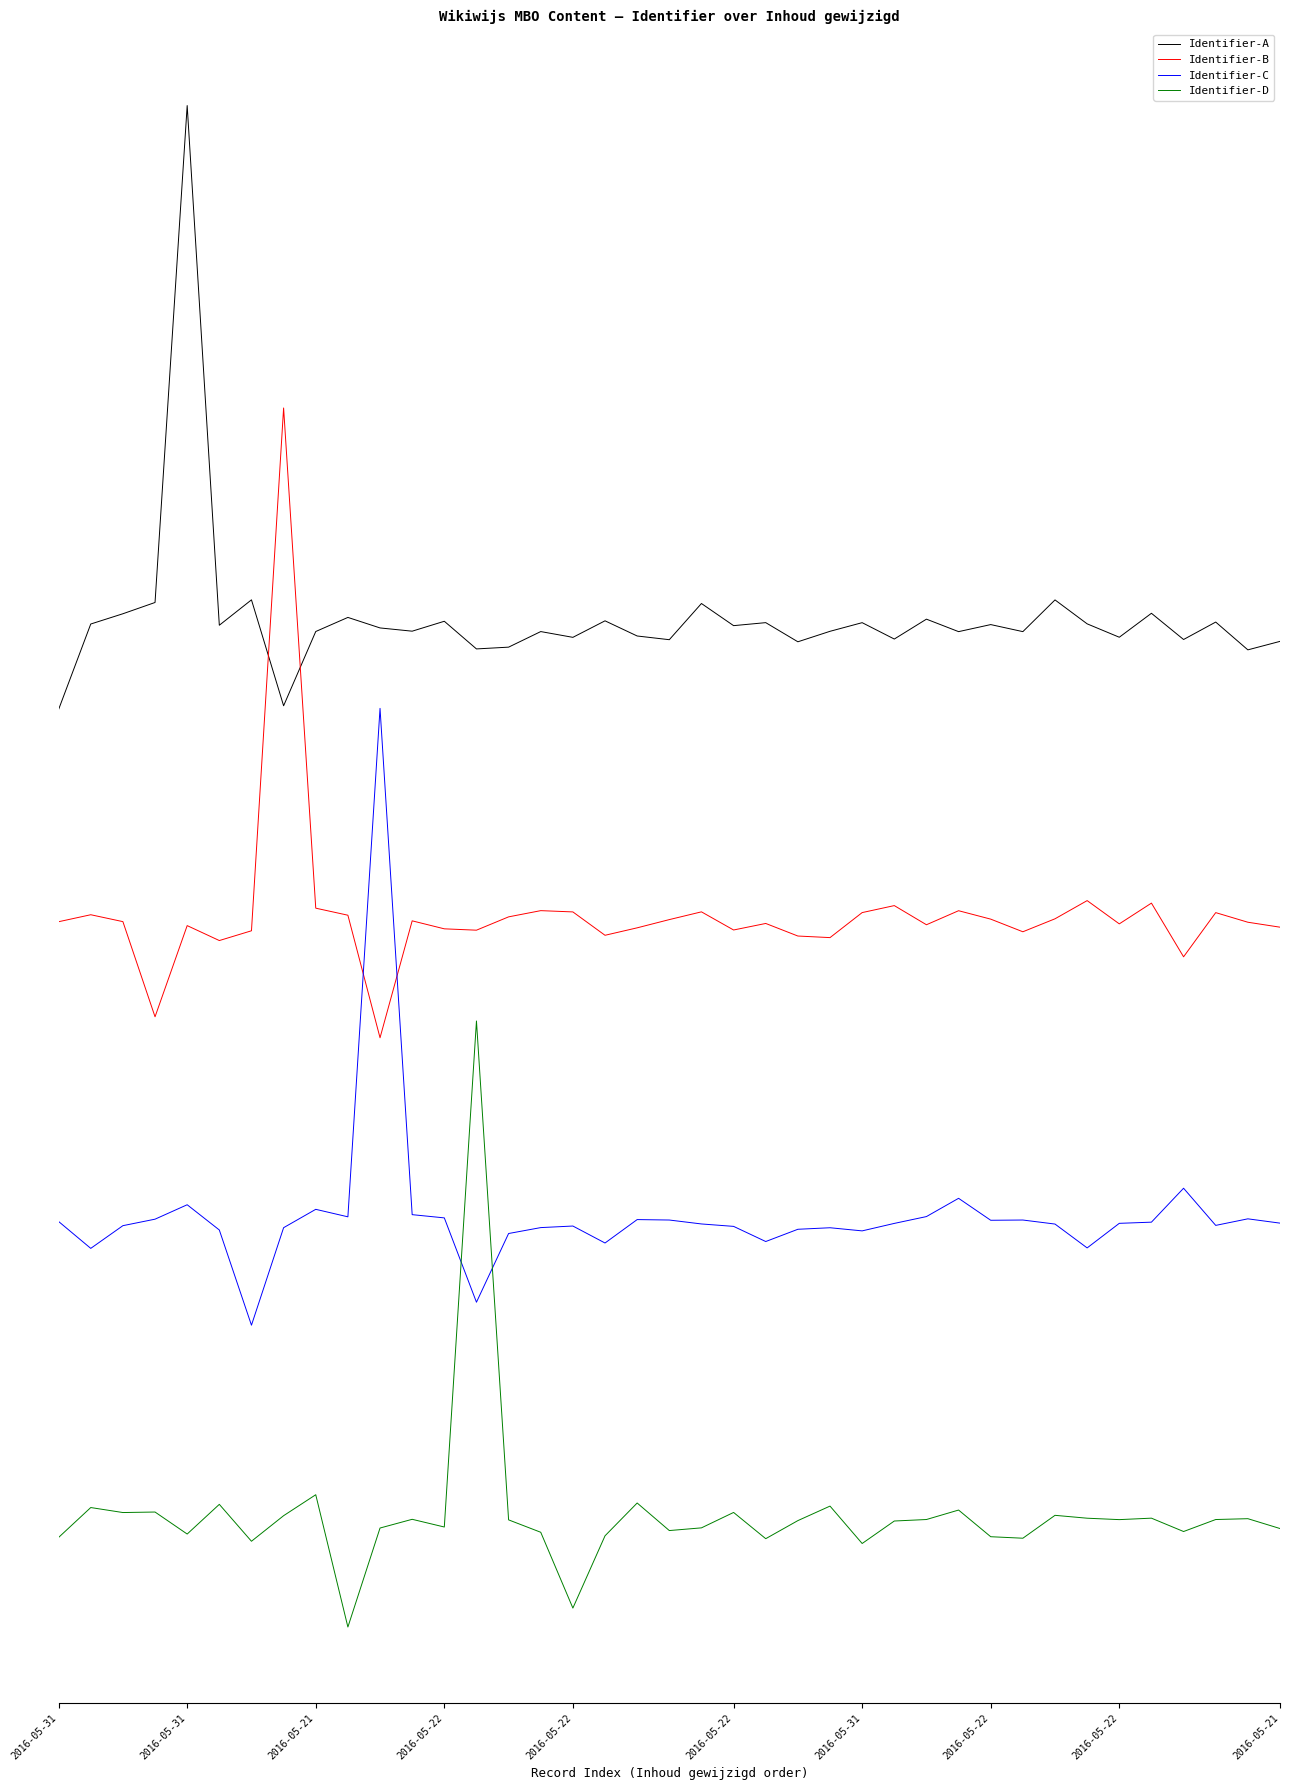

True or false: Identifier-C and Identifier-A cross at least once.

False